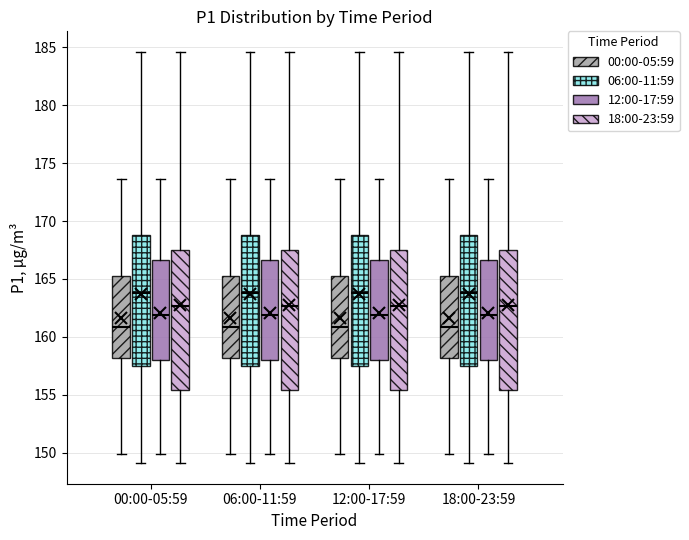

Reading left to right, transcribe this box plot: for each box, give where its median line is, the range the box spans, and where its two whiskers end, as read against the y-axis. The values are not printed on the chart, so give them approximately, as read against the axis.

00:00-05:59 (00:00-05:59): median 161.0, box 158.0 to 165.0, whiskers 150.0 to 173.5
00:00-05:59 (06:00-11:59): median 164.0, box 157.5 to 169.0, whiskers 149.0 to 184.5
00:00-05:59 (12:00-17:59): median 162.0, box 158.0 to 166.5, whiskers 150.0 to 173.5
00:00-05:59 (18:00-23:59): median 162.5, box 155.5 to 167.5, whiskers 149.0 to 184.5
06:00-11:59 (00:00-05:59): median 161.0, box 158.0 to 165.0, whiskers 150.0 to 173.5
06:00-11:59 (06:00-11:59): median 164.0, box 157.5 to 169.0, whiskers 149.0 to 184.5
06:00-11:59 (12:00-17:59): median 162.0, box 158.0 to 166.5, whiskers 150.0 to 173.5
06:00-11:59 (18:00-23:59): median 162.5, box 155.5 to 167.5, whiskers 149.0 to 184.5
12:00-17:59 (00:00-05:59): median 161.0, box 158.0 to 165.0, whiskers 150.0 to 173.5
12:00-17:59 (06:00-11:59): median 164.0, box 157.5 to 169.0, whiskers 149.0 to 184.5
12:00-17:59 (12:00-17:59): median 162.0, box 158.0 to 166.5, whiskers 150.0 to 173.5
12:00-17:59 (18:00-23:59): median 162.5, box 155.5 to 167.5, whiskers 149.0 to 184.5
18:00-23:59 (00:00-05:59): median 161.0, box 158.0 to 165.0, whiskers 150.0 to 173.5
18:00-23:59 (06:00-11:59): median 164.0, box 157.5 to 169.0, whiskers 149.0 to 184.5
18:00-23:59 (12:00-17:59): median 162.0, box 158.0 to 166.5, whiskers 150.0 to 173.5
18:00-23:59 (18:00-23:59): median 162.5, box 155.5 to 167.5, whiskers 149.0 to 184.5